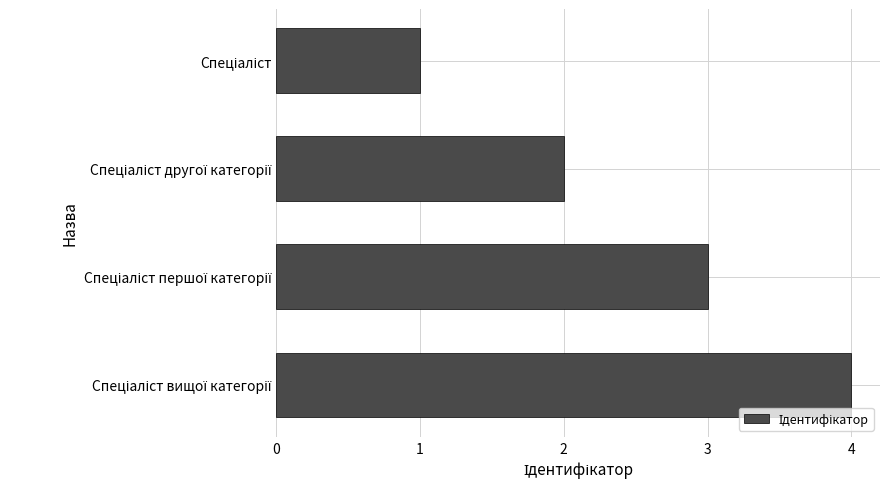

What is the greatest value displayed?

4